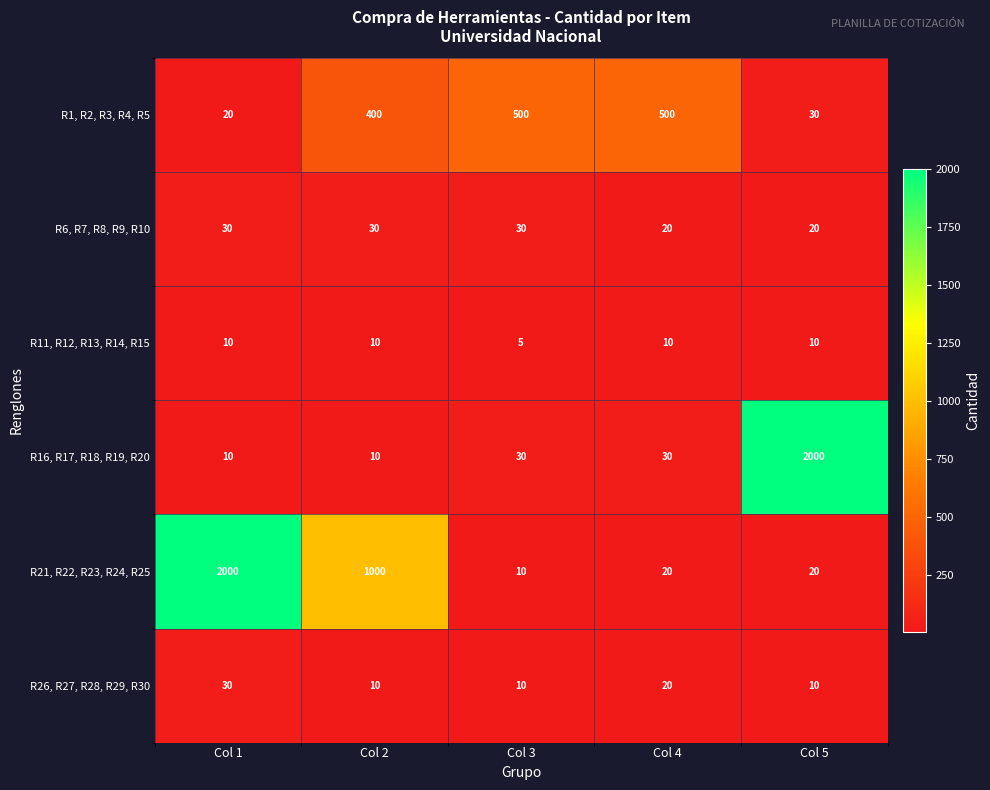

Which series changed the most between Col 1 and Col 4?

R21, R22, R23, R24, R25